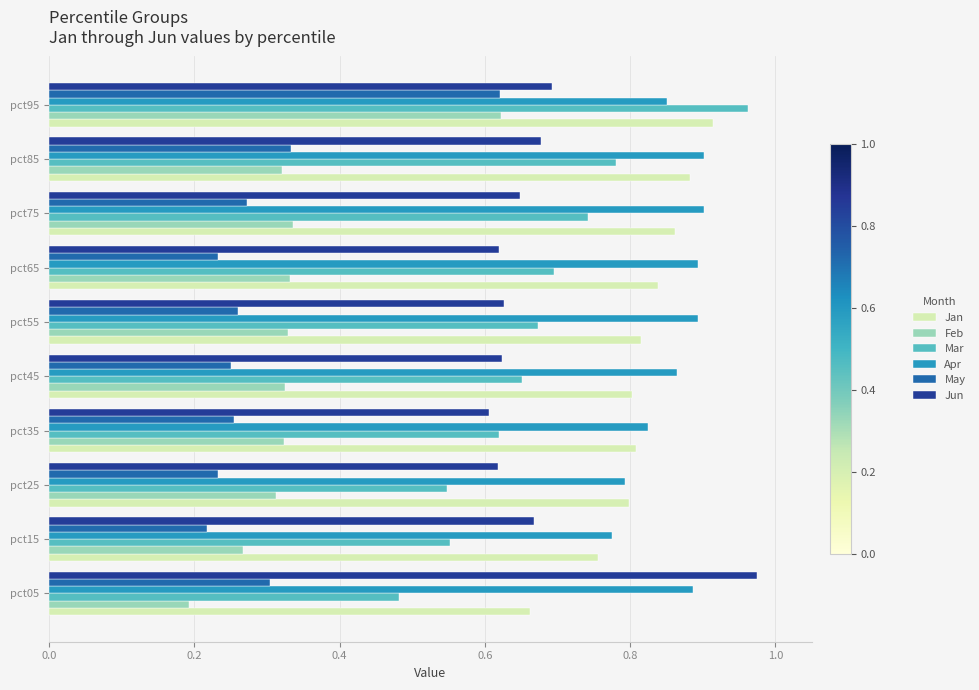

What is the sum of all Mar values?

6.7